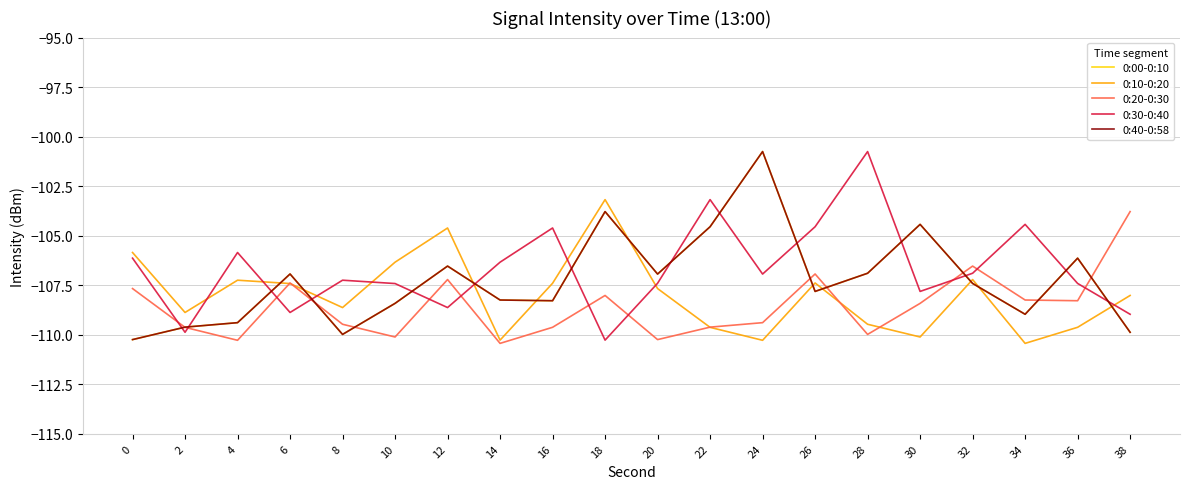

Does the chart have visible grid lines?

Yes